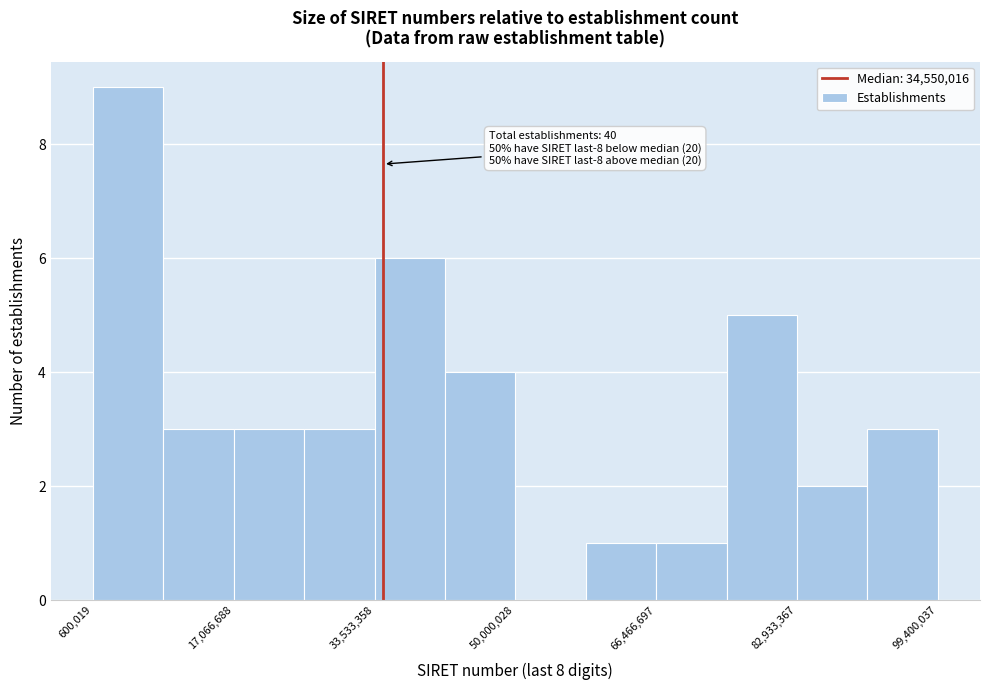

Over which range of the x-axis is the bar tallest?

0 to 8000000